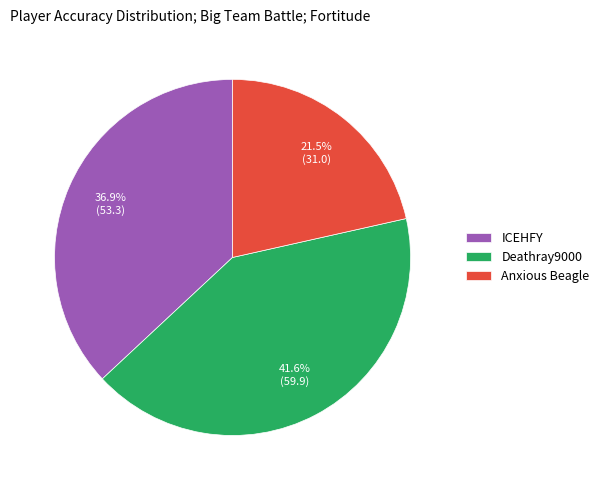

To the nearest percent, what portion does Deathray9000 represent?

42%